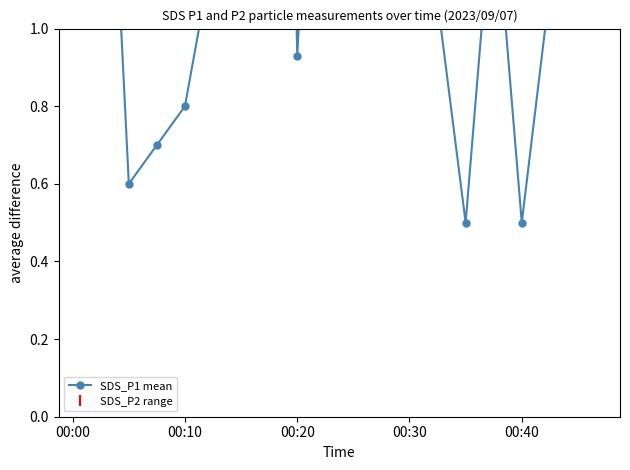

What is the difference between the second highest and second lowest values?

2.3